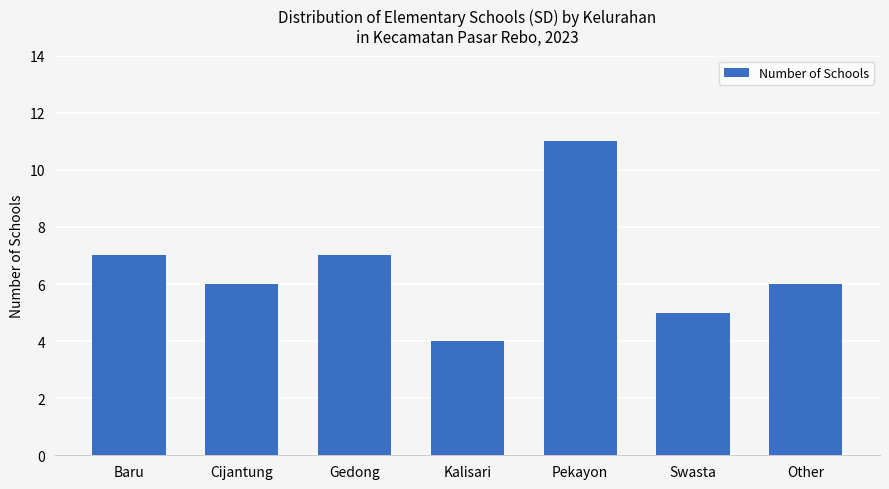

What is the label of the 2nd bar from the left?

Cijantung